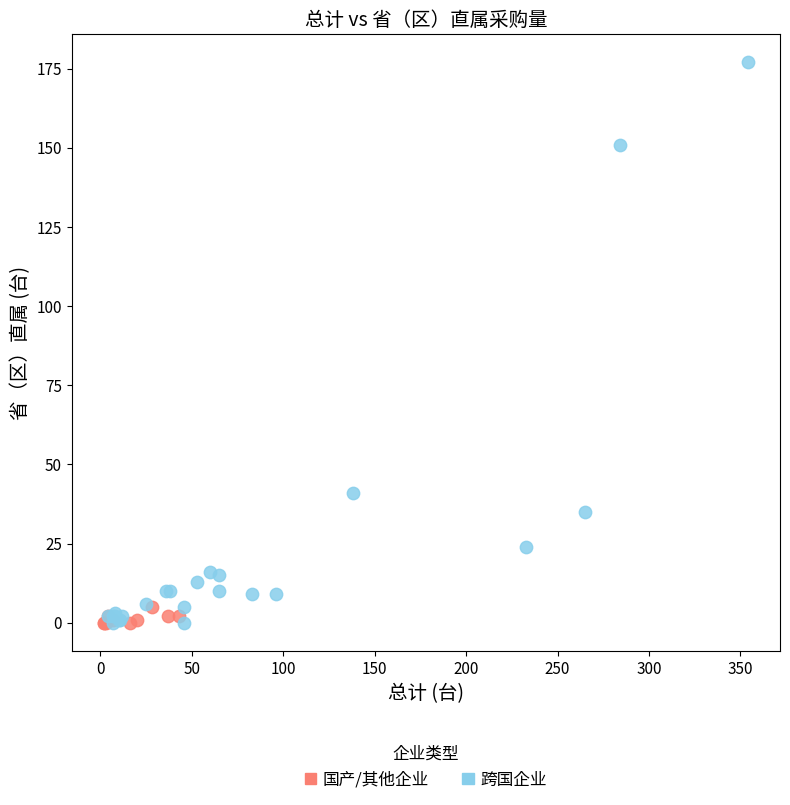

Which series reaches the maximum Y coordinate?

跨国企业